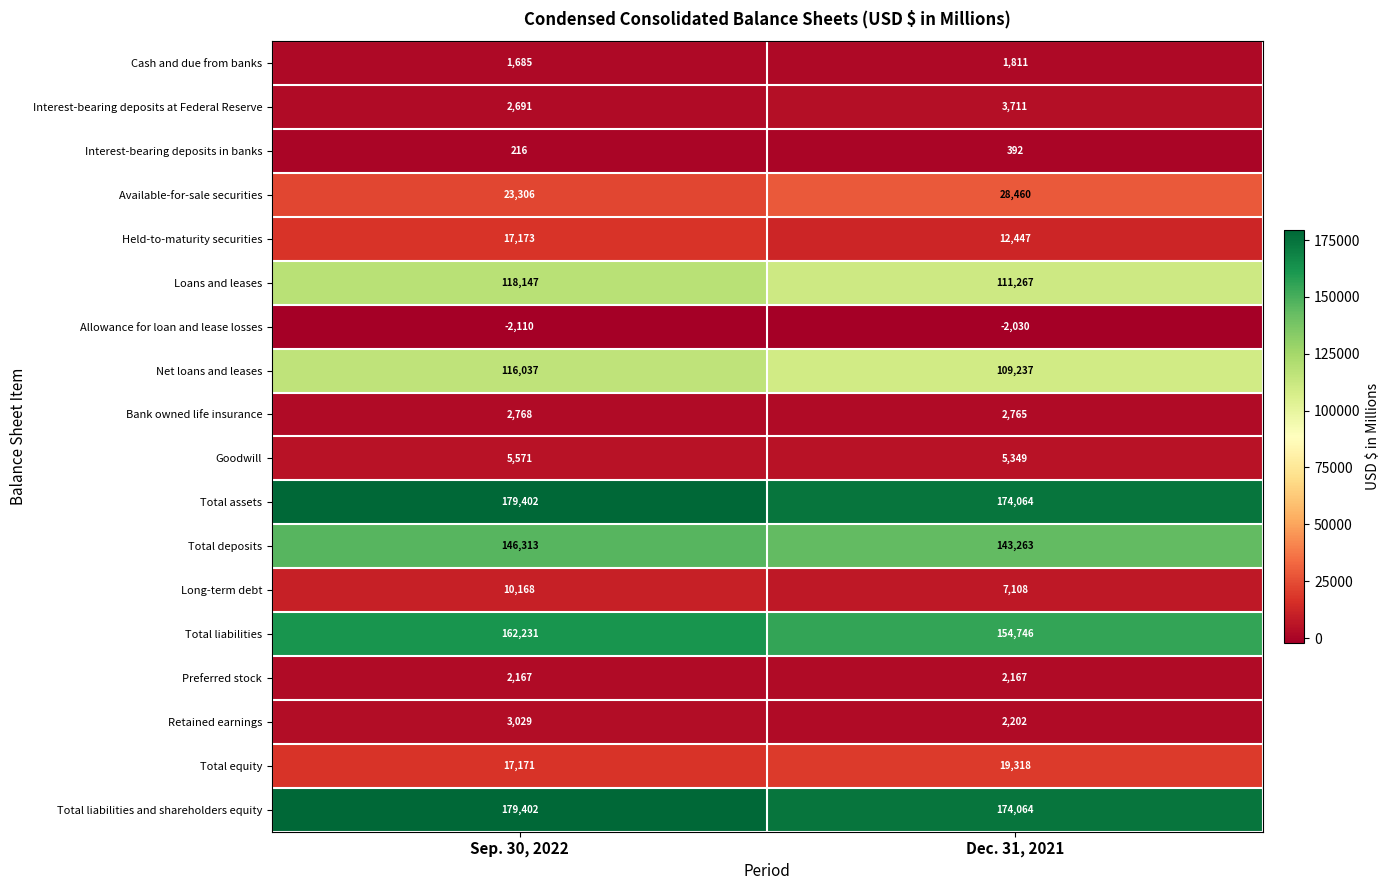

How many categories are shown in the chart?

2